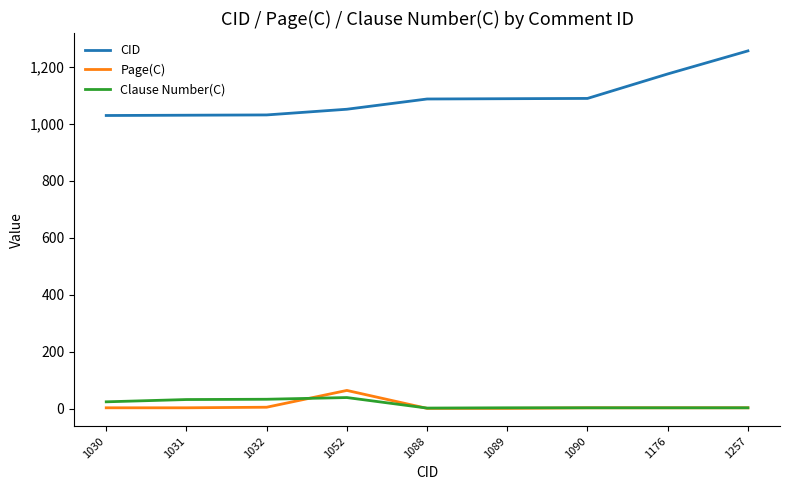

Which category has the highest value across all series?

1257